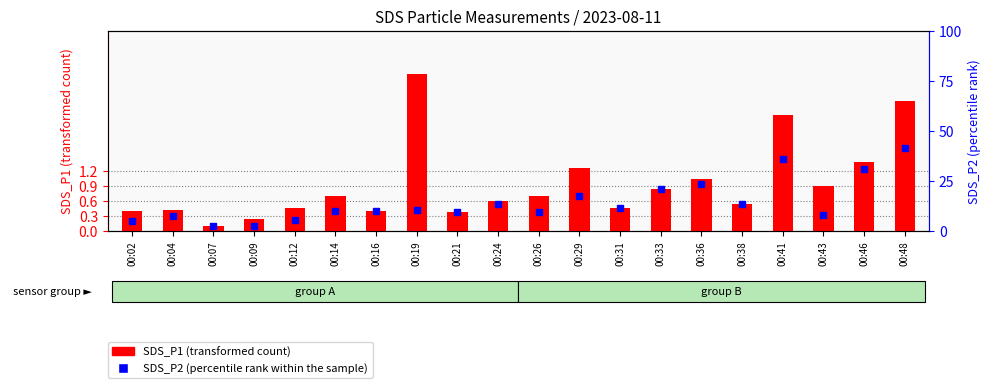

Which series has the widest spread of values?

SDS_P2 (percentile rank within the sample)